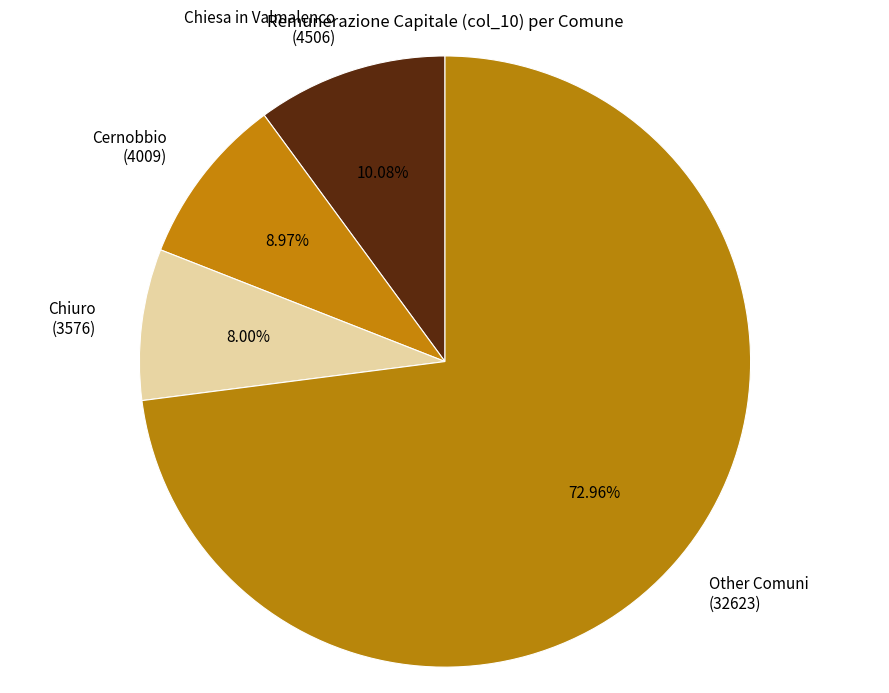

Do Chiuro (3576) and Other Comuni (32623) together represent more than half of the pie?

Yes